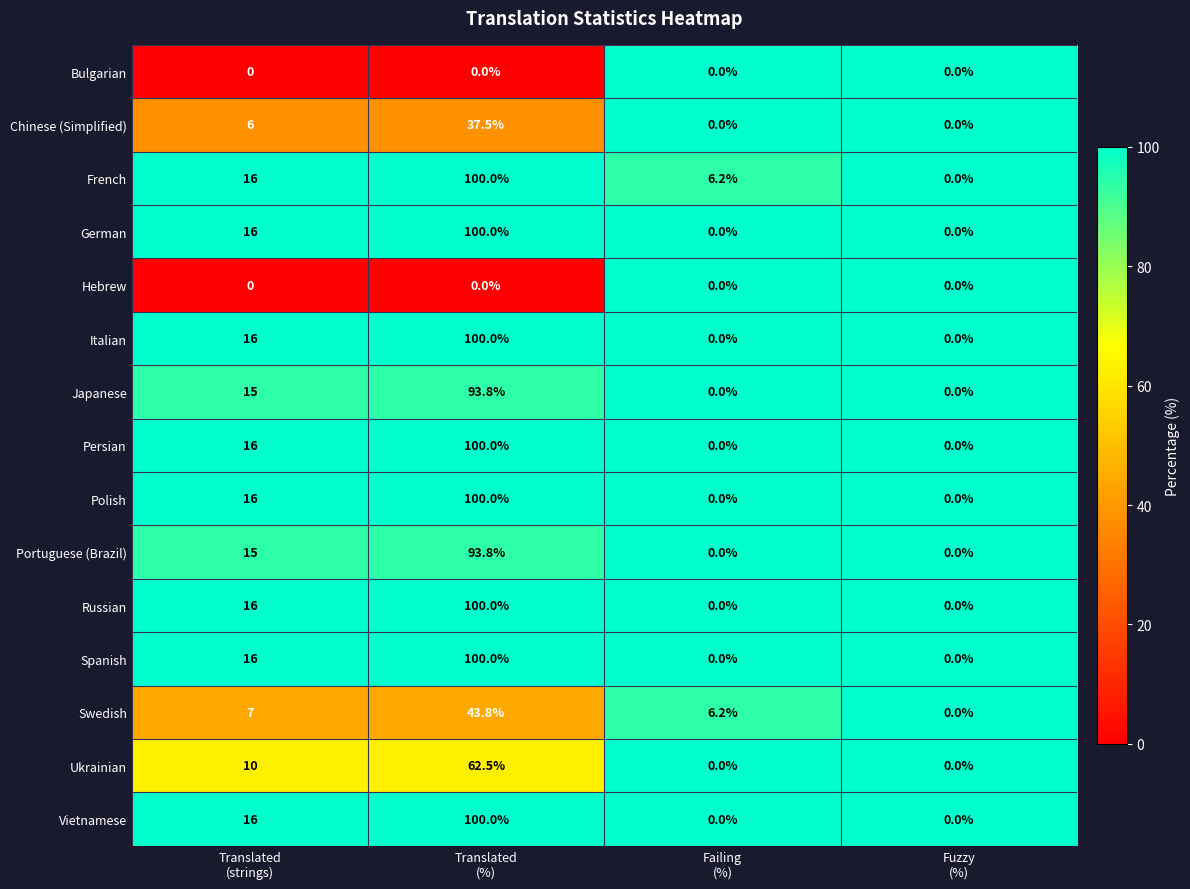

How many series are shown in this chart?

15